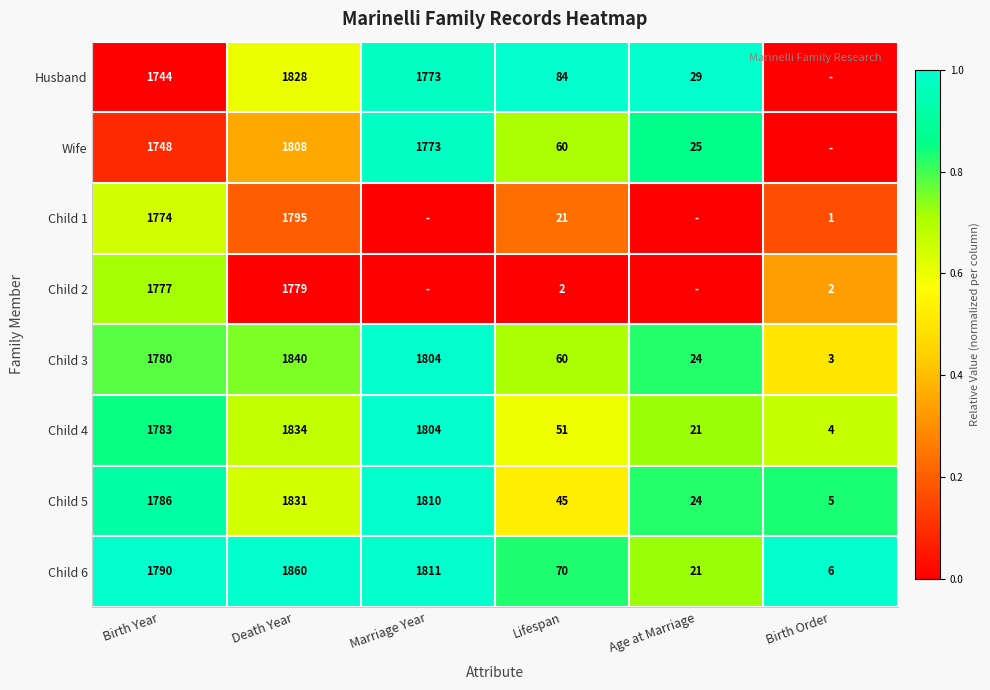

Rank the series at Birth Year from highest to lowest value.

Child 6, Child 5, Child 4, Child 3, Child 2, Child 1, Wife, Husband